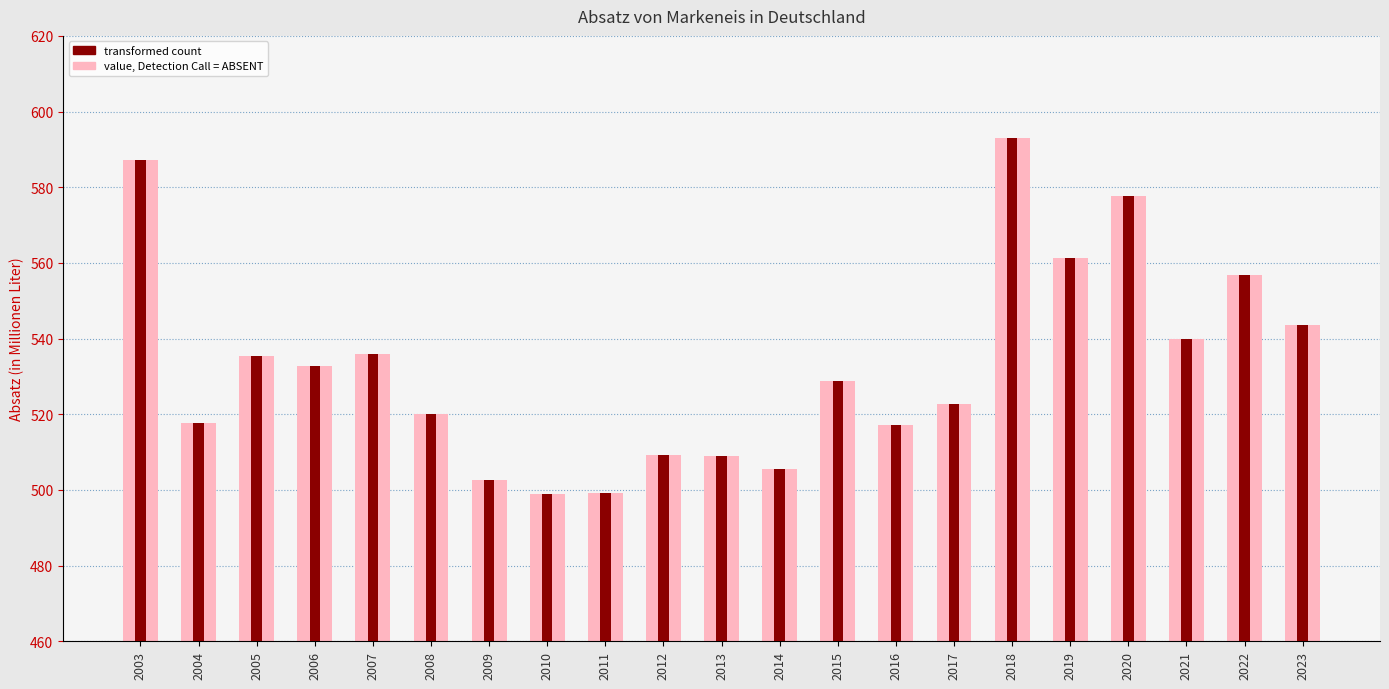

Which series has the widest spread of values?

value, Detection Call = ABSENT